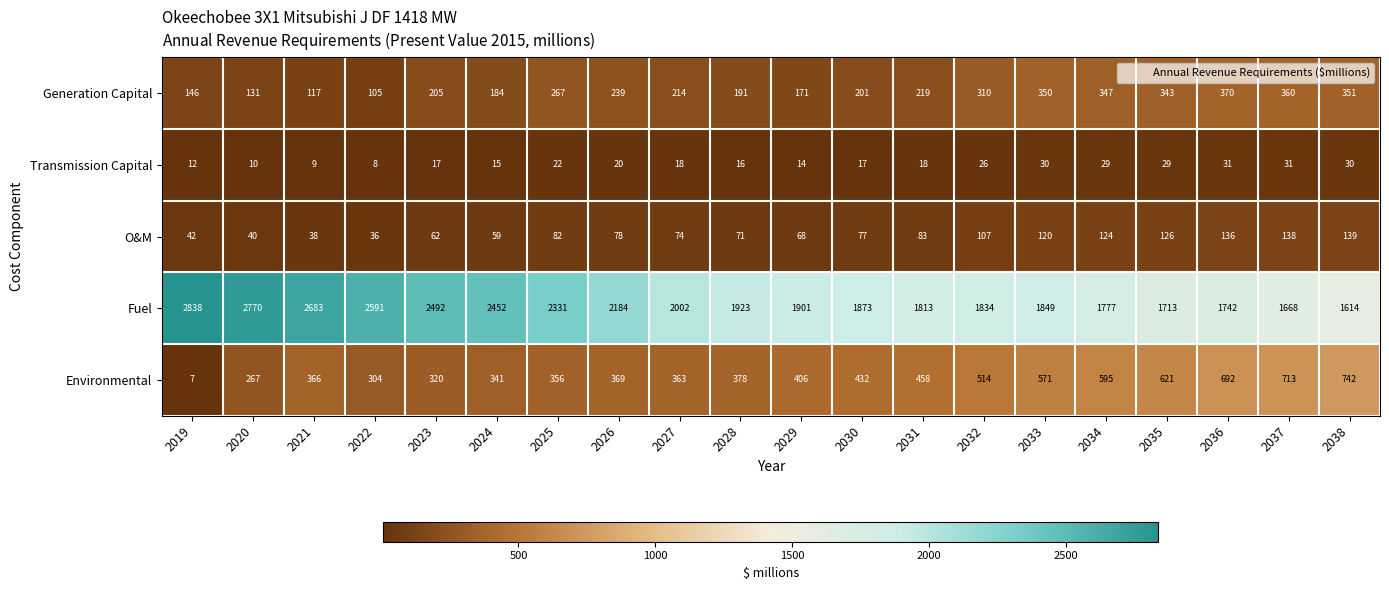

At which category does the chart reach its peak across all series?

2019